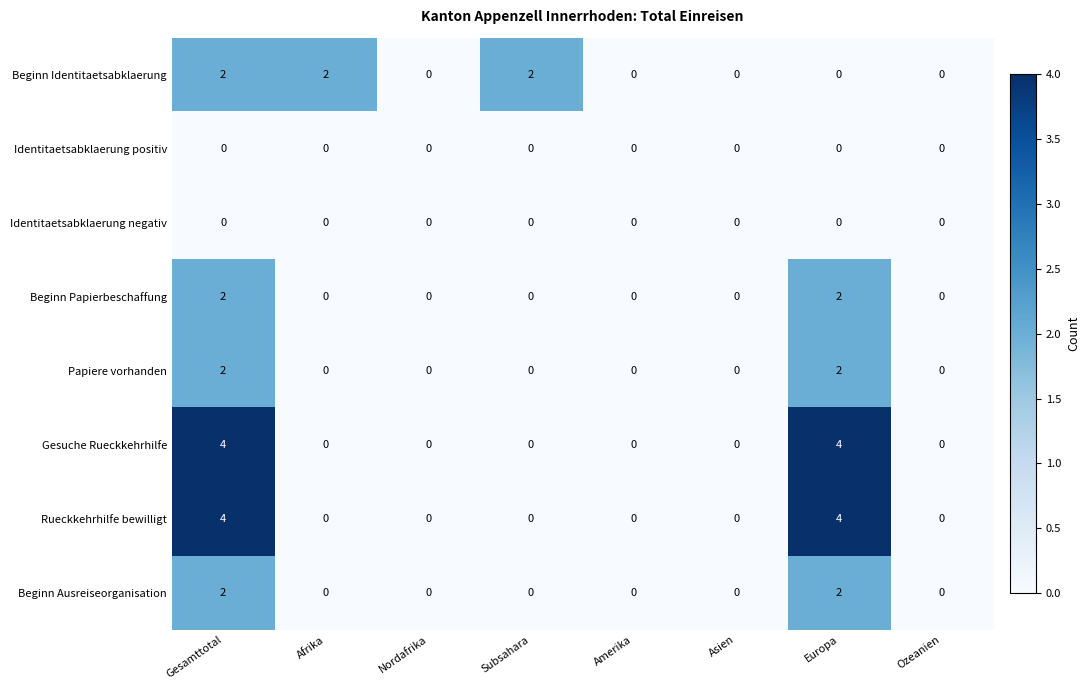

What is the greatest value displayed?

4